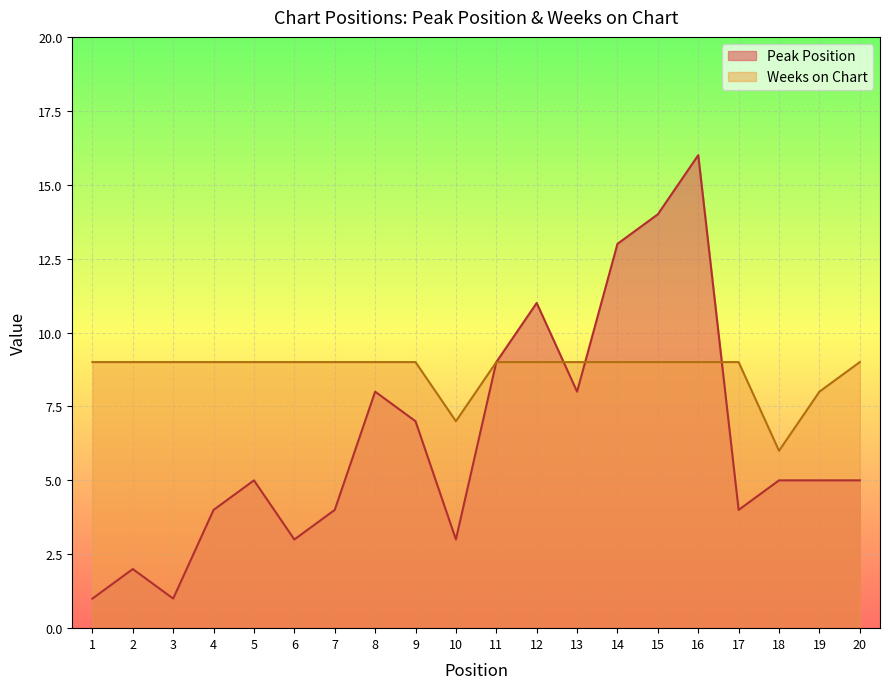

True or false: Weeks on Chart has a value of 9 at 12.

True